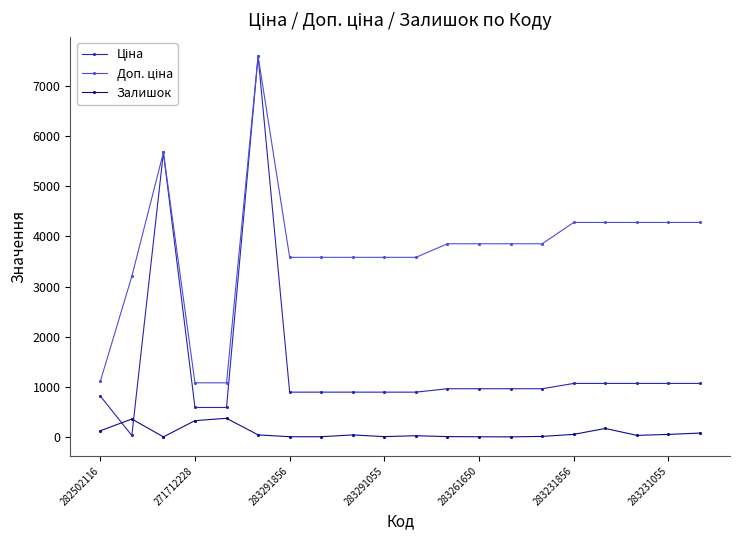

What is the value of the Залишок point at the 17th from the left?

172.0